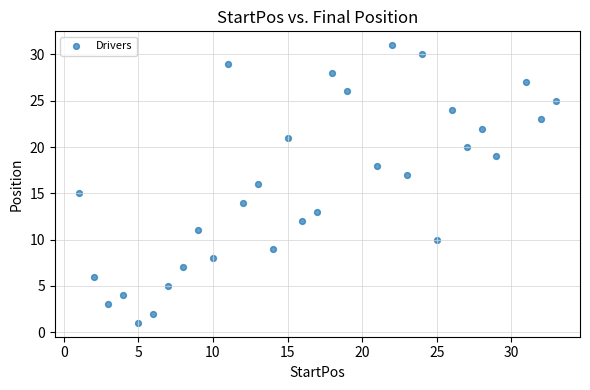

What is the range of X values (max minus min)?

32